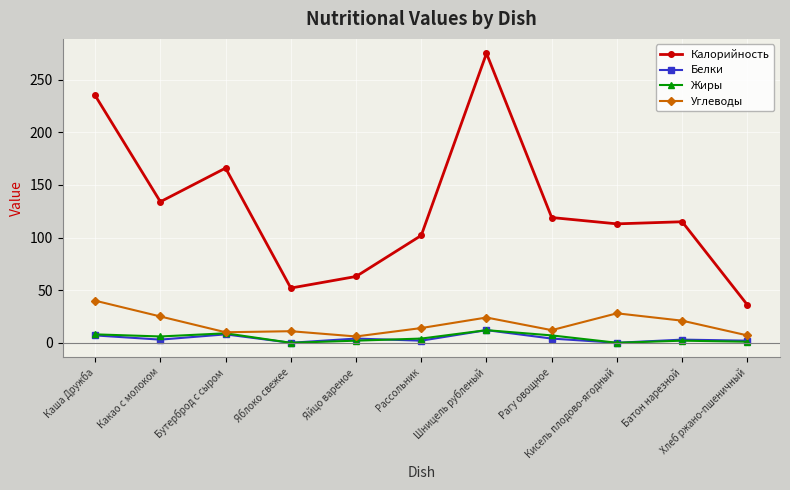

Which series has the largest range (max minus min)?

Калорийность